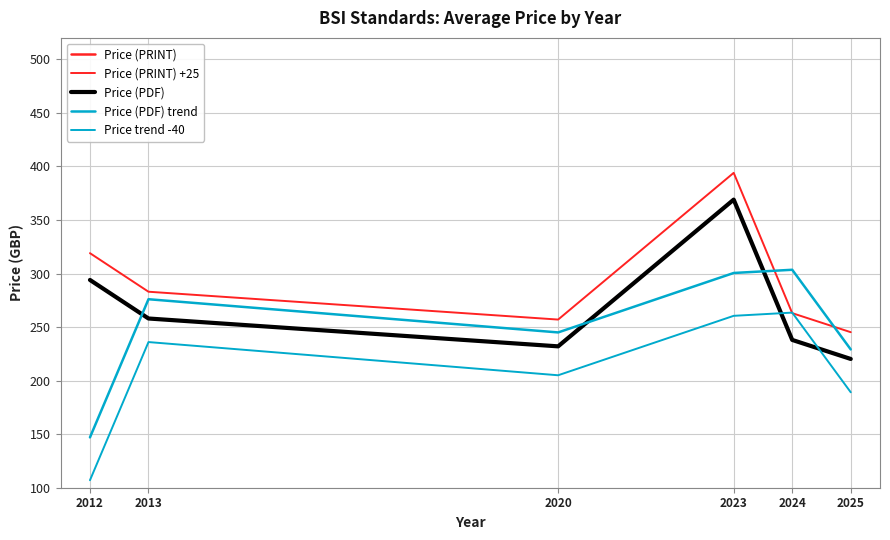

What is the average value of the Price trend -40 series?

210.2